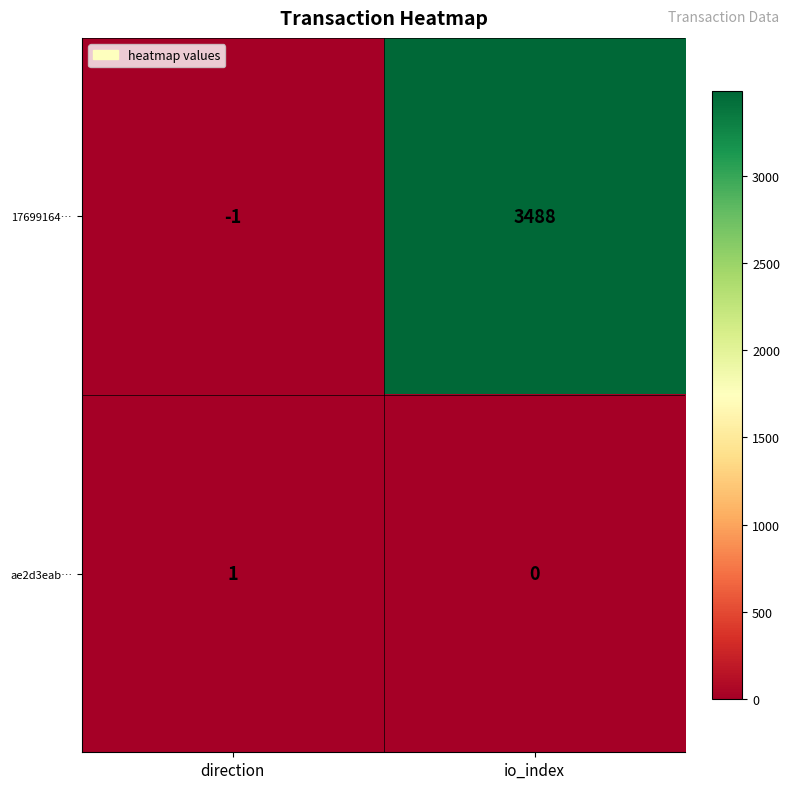

How many positive values does the ae2d3eab… series have?

1